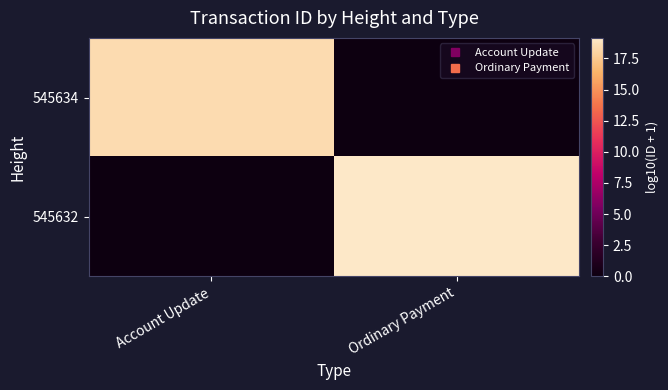

Reading left to right, what are all the values shown in this chart?

545634: Account Update=18.4	Ordinary Payment=0.0
545632: Account Update=0.0	Ordinary Payment=19.1